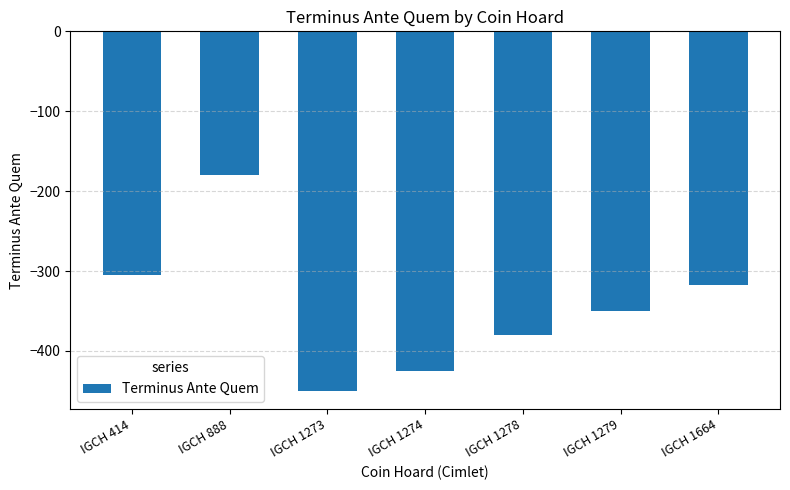

Reading left to right, list all the values displayed in this chart.

IGCH 414=-305	IGCH 888=-180	IGCH 1273=-450	IGCH 1274=-425	IGCH 1278=-380	IGCH 1279=-350	IGCH 1664=-318